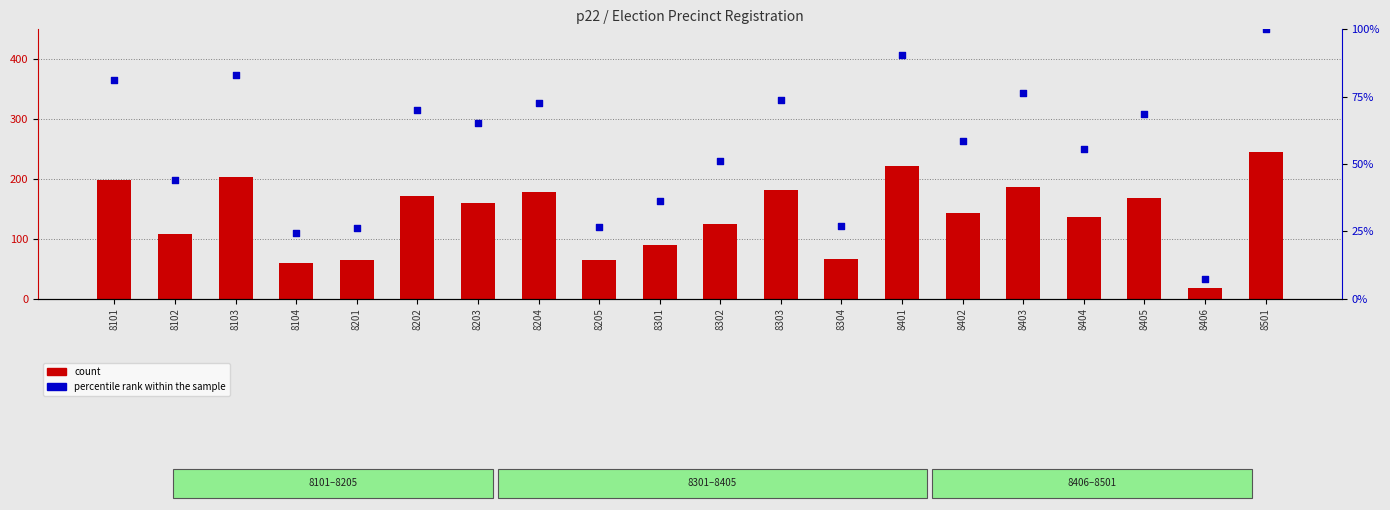

What is the total value across all series at 8201?

90.1